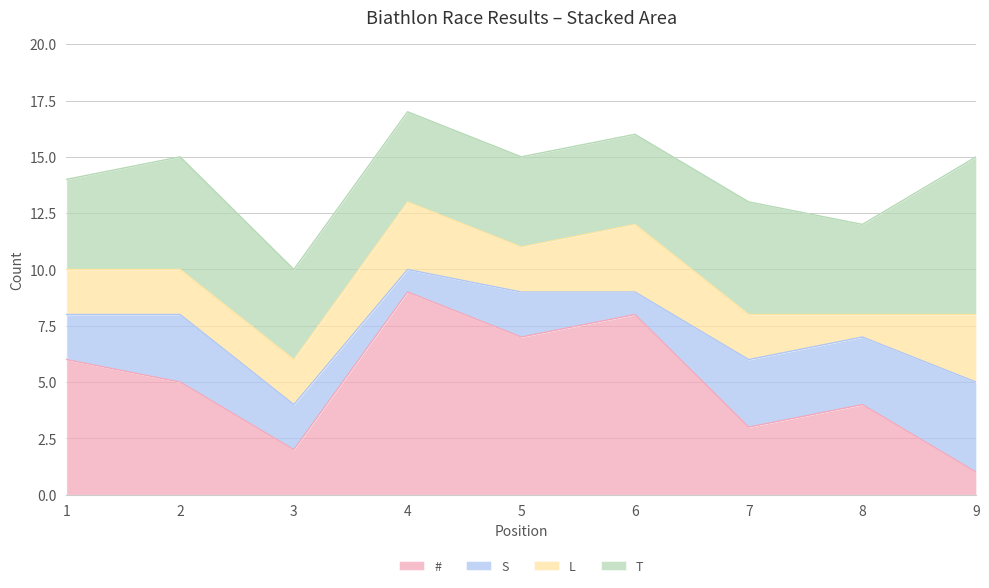

At how many categories does at least one series exceed 8?

1